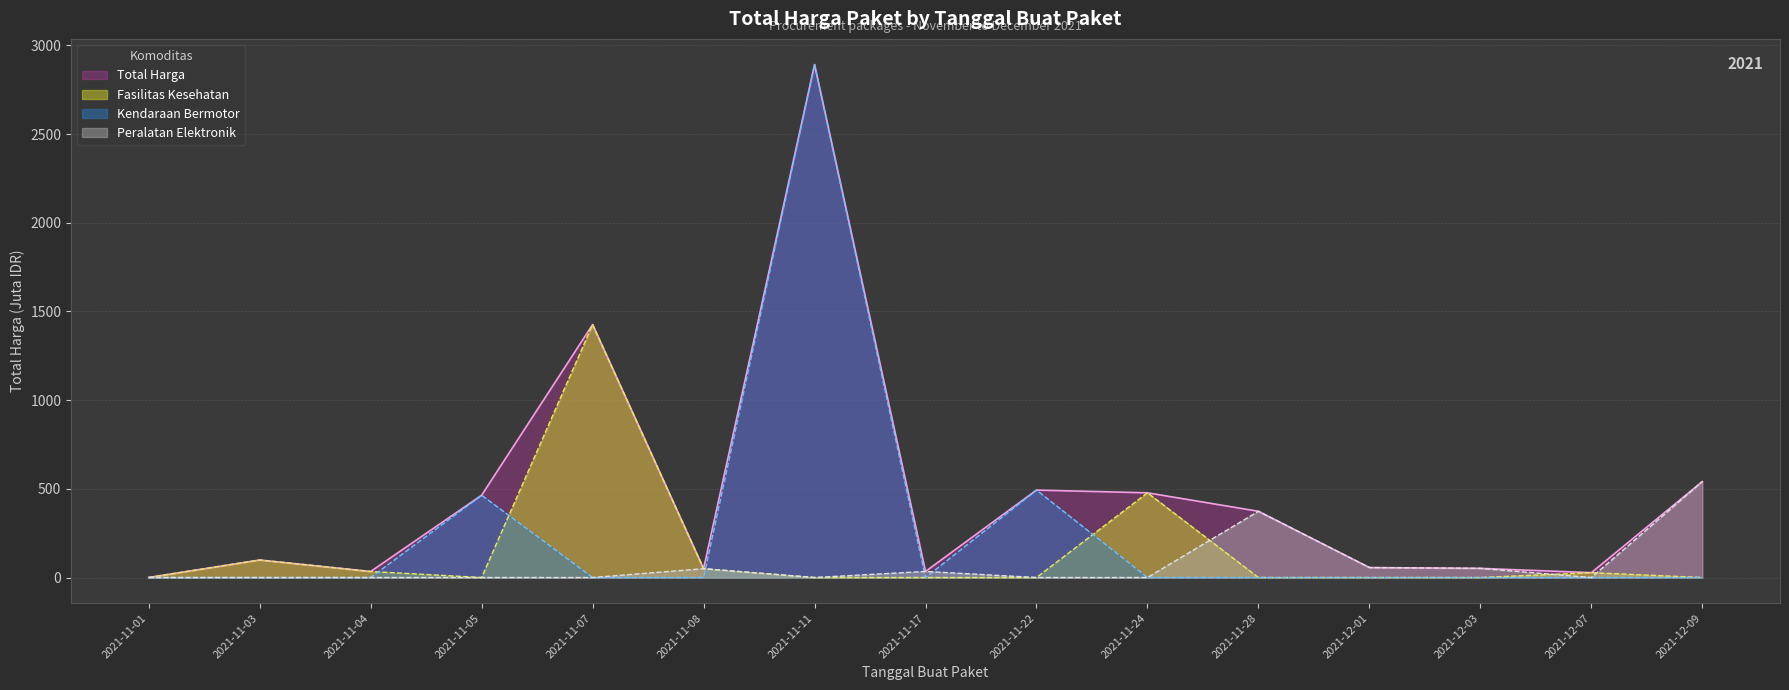

Which label corresponds to the smallest value in the chart?

2021-11-05